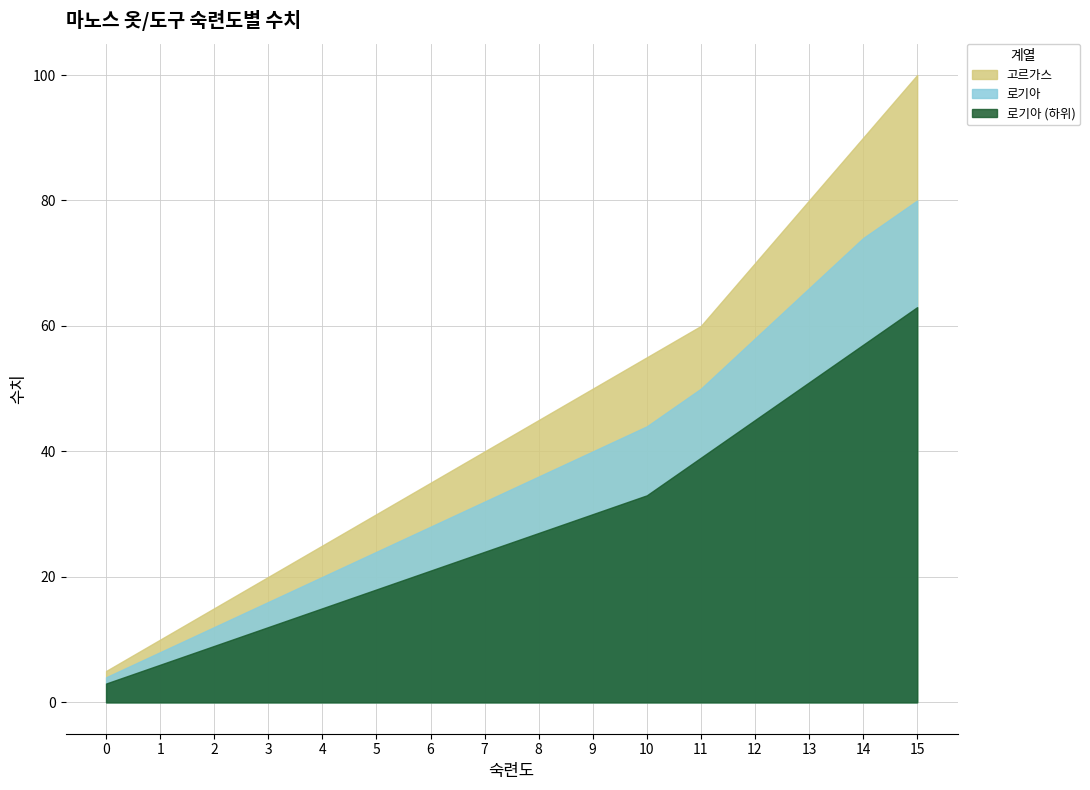

True or false: 로기아 and 고르가스 cross at least once.

False